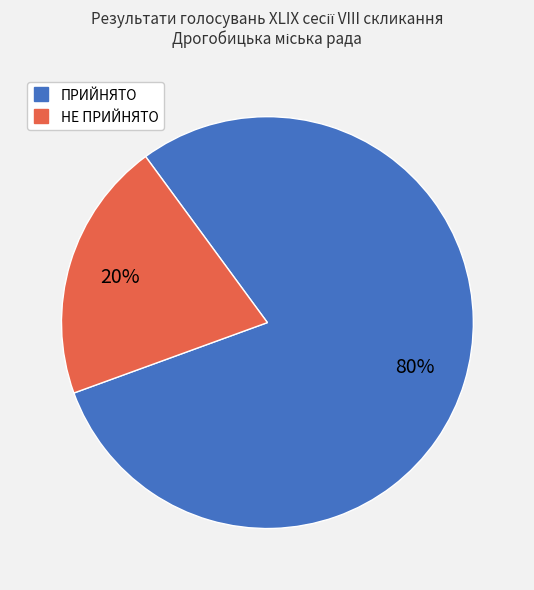

What percentage is the НЕ ПРИЙНЯТО slice, to the nearest percent?

20%